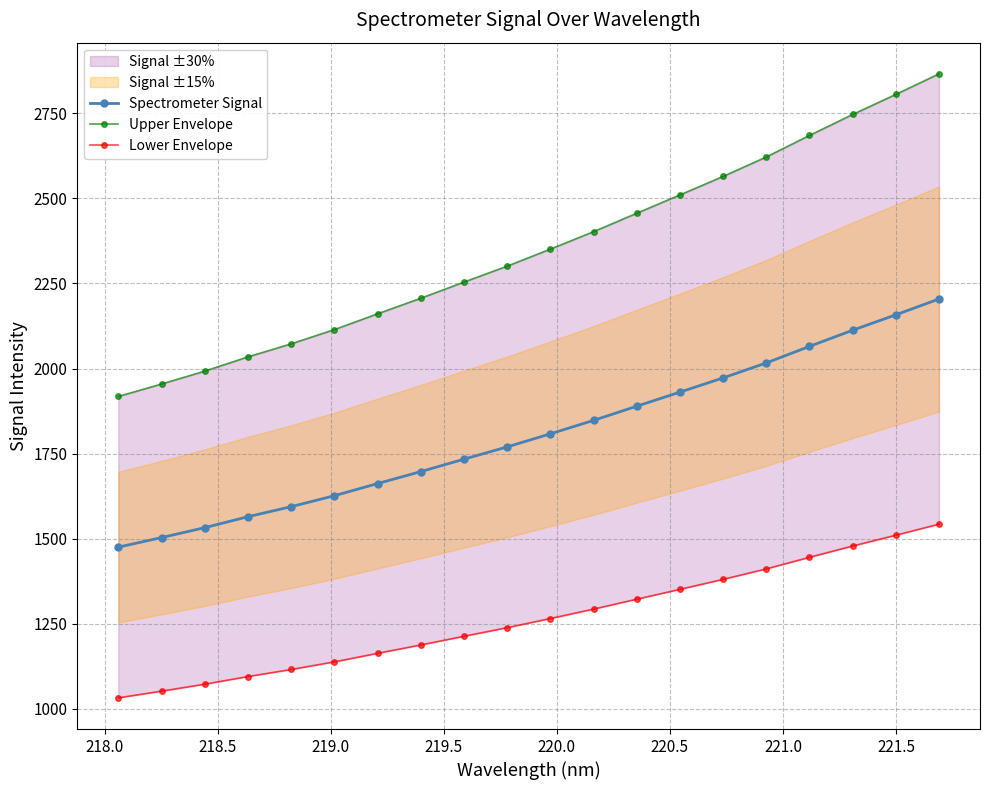

What is the value of the Spectrometer Signal point at the 19th from the left?

2157.9